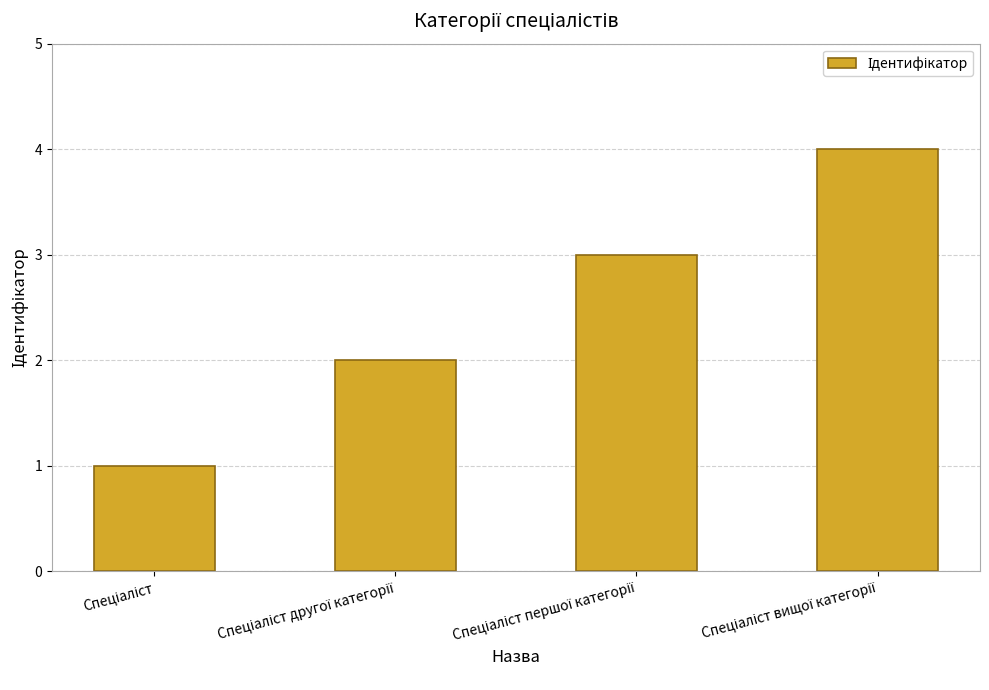

What is the difference between the maximum and second lowest values?

2